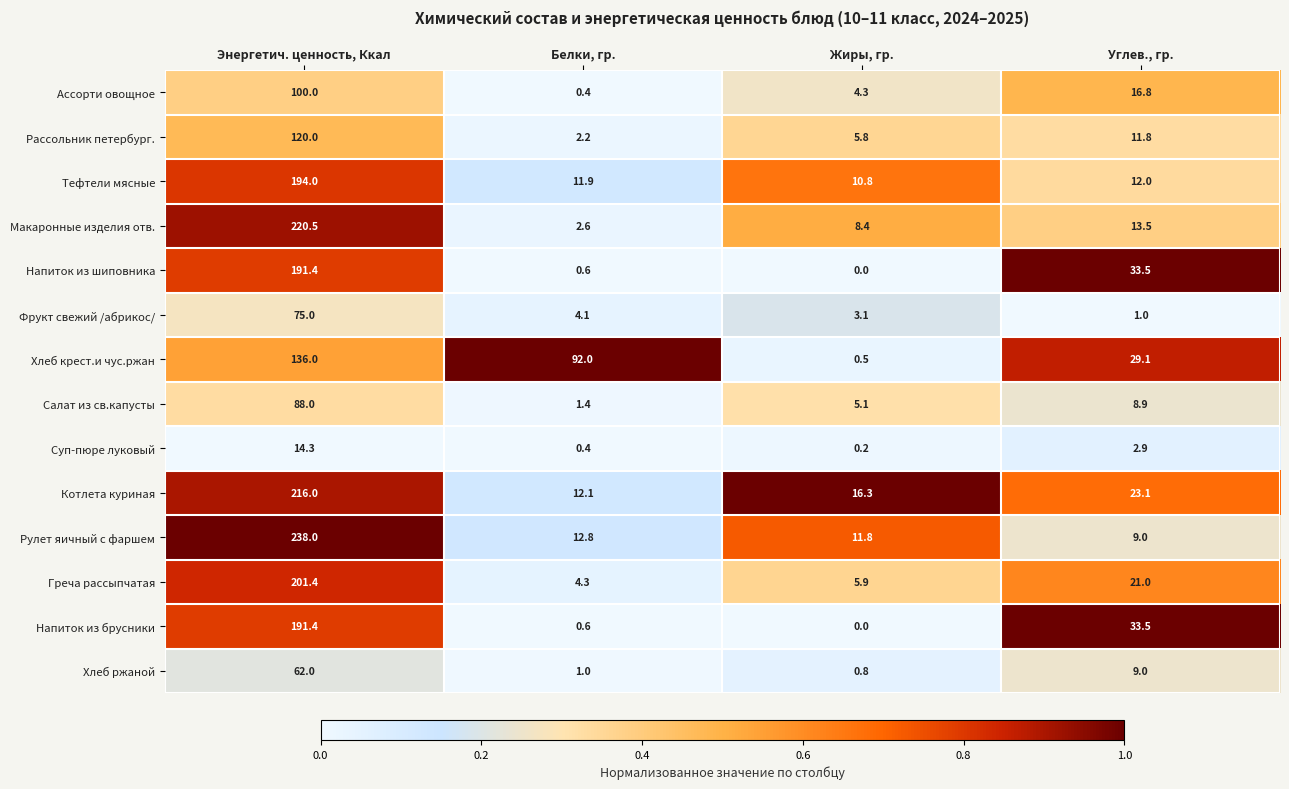

The value of Напиток из брусники at Жиры, гр. is 0.0. True or false?

True